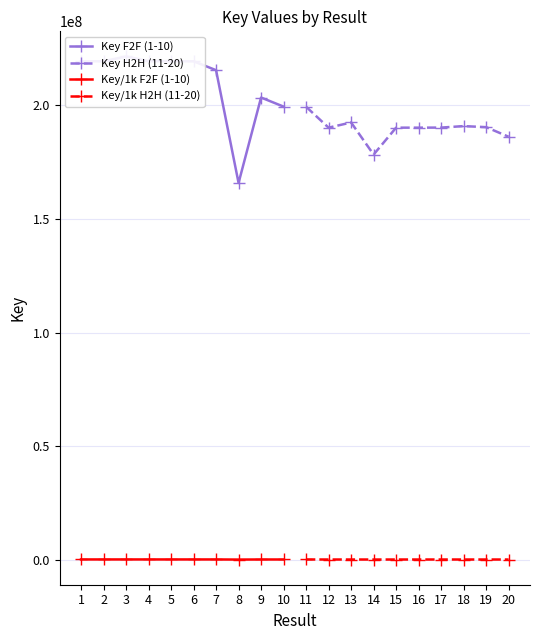

Reading left to right, list all the values displayed in this chart.

Key F2F (1-10): 219308612.0	219308738.0	221407067.0	219399104.0	219308654.0	219308566.0	215380022.0	165807735.0	203354988.0	199365372.0
Key H2H (11-20): 199307778.0	190105757.0	192390288.0	178270853.0	190105676.0	190105637.0	190136141.0	190791710.0	190330650.0	186115025.0
Key/1k F2F (1-10): 219308.6	219308.7	221407.1	219399.1	219308.7	219308.6	215380.0	165807.7	203355.0	199365.4
Key/1k H2H (11-20): 199307.8	190105.8	192390.3	178270.9	190105.7	190105.6	190136.1	190791.7	190330.6	186115.0